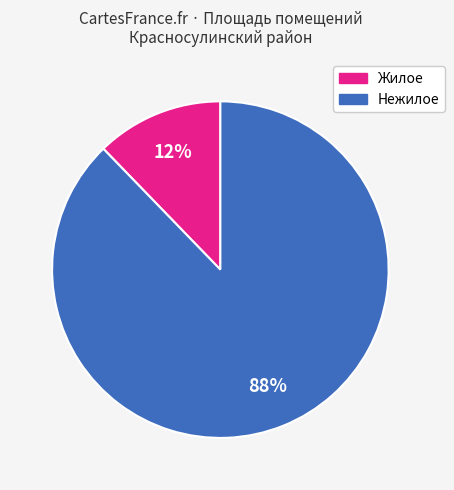

Is there any slice that represents more than half of the pie?

Yes